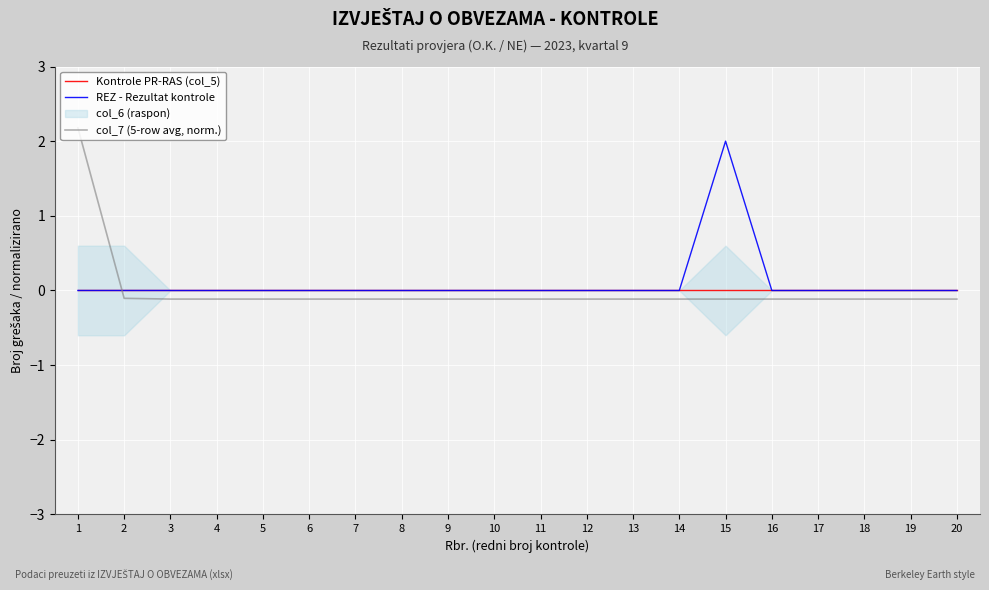

Where do col_7 (5-row avg, norm.) and Kontrole PR-RAS (col_5) first cross each other?

1 and 2